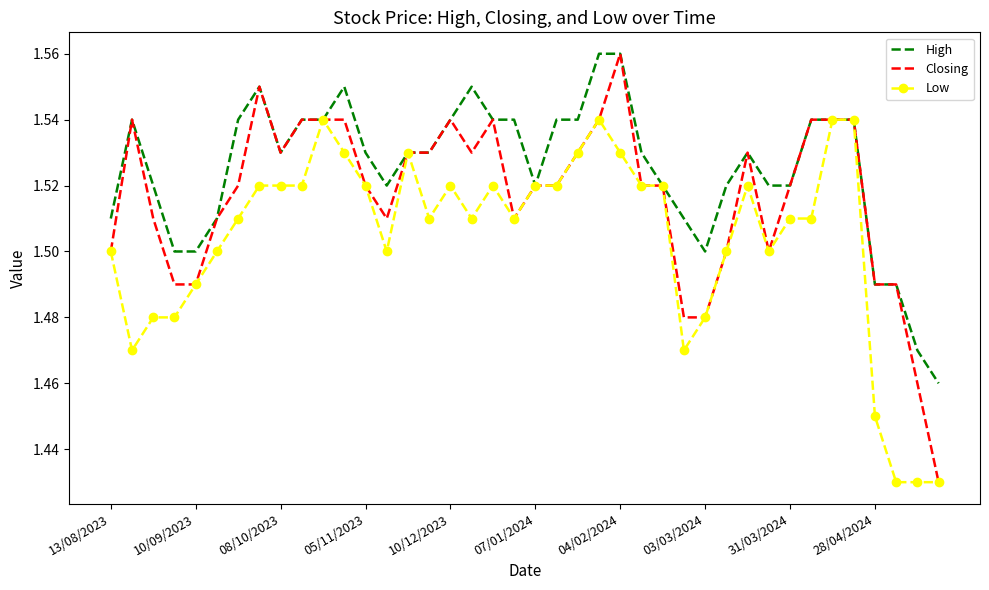

Which series has the widest spread of values?

Closing